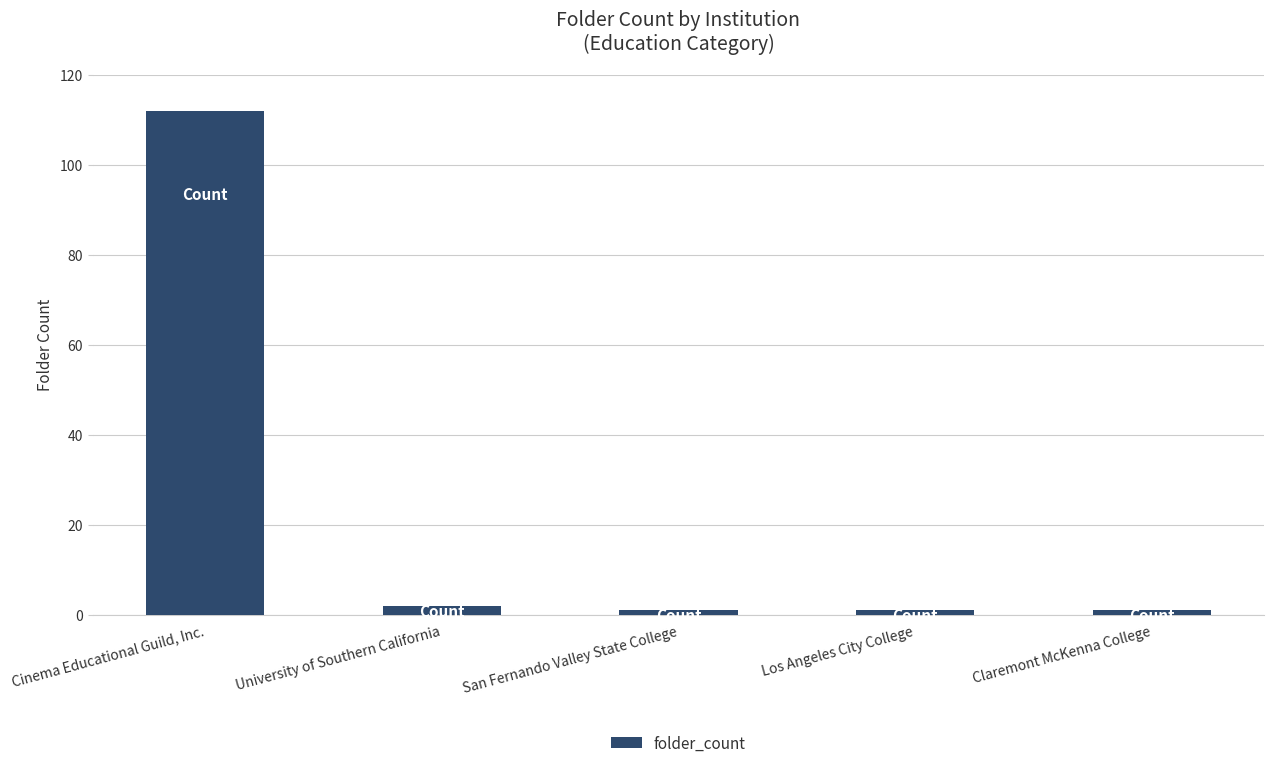

Which has a higher value, Claremont McKenna College or University of Southern California?

University of Southern California